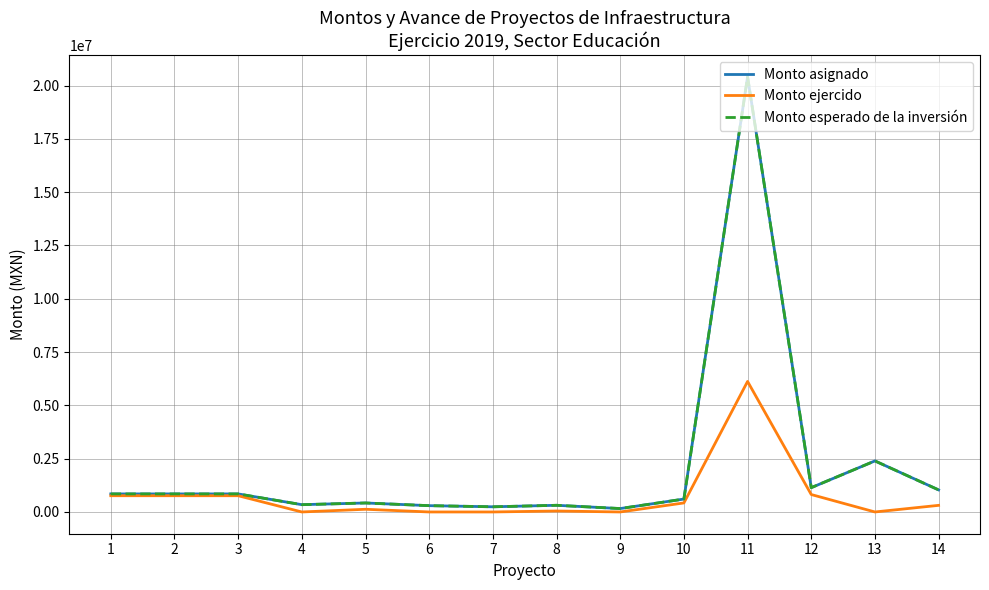

Does the chart have visible grid lines?

Yes